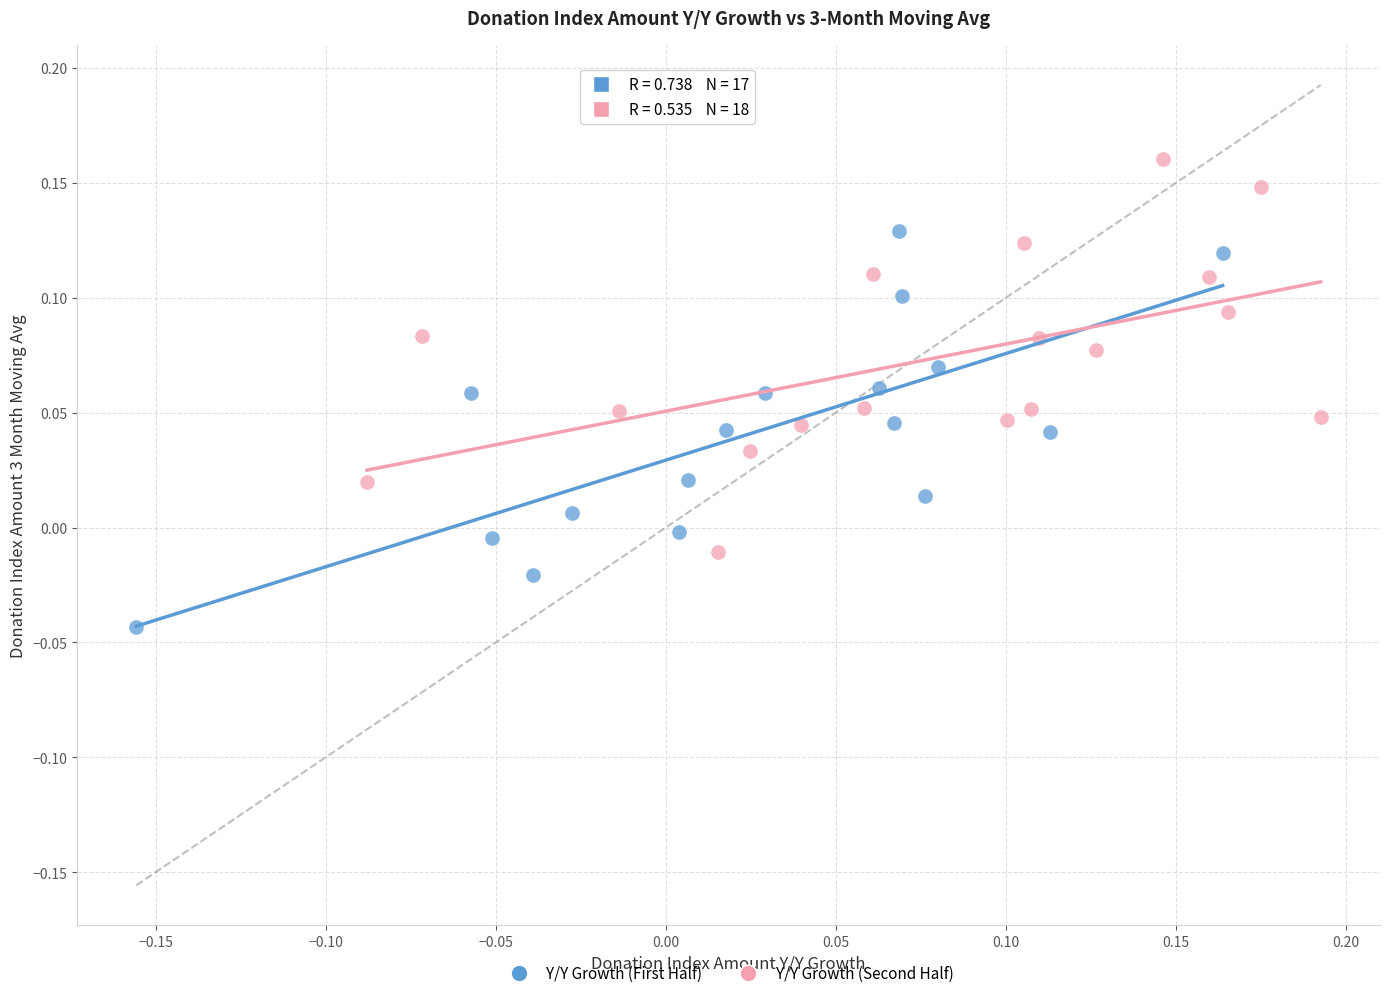

Which series reaches the minimum Y coordinate?

Y/Y Growth (First Half)